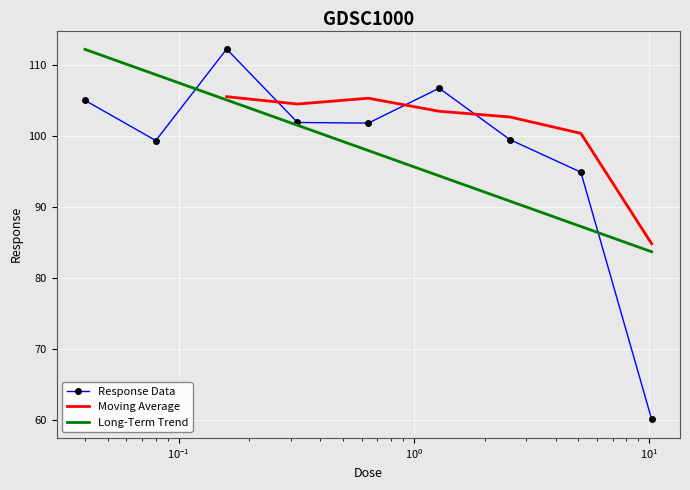

Is it true that the value at 0.32 is 101.9?

True